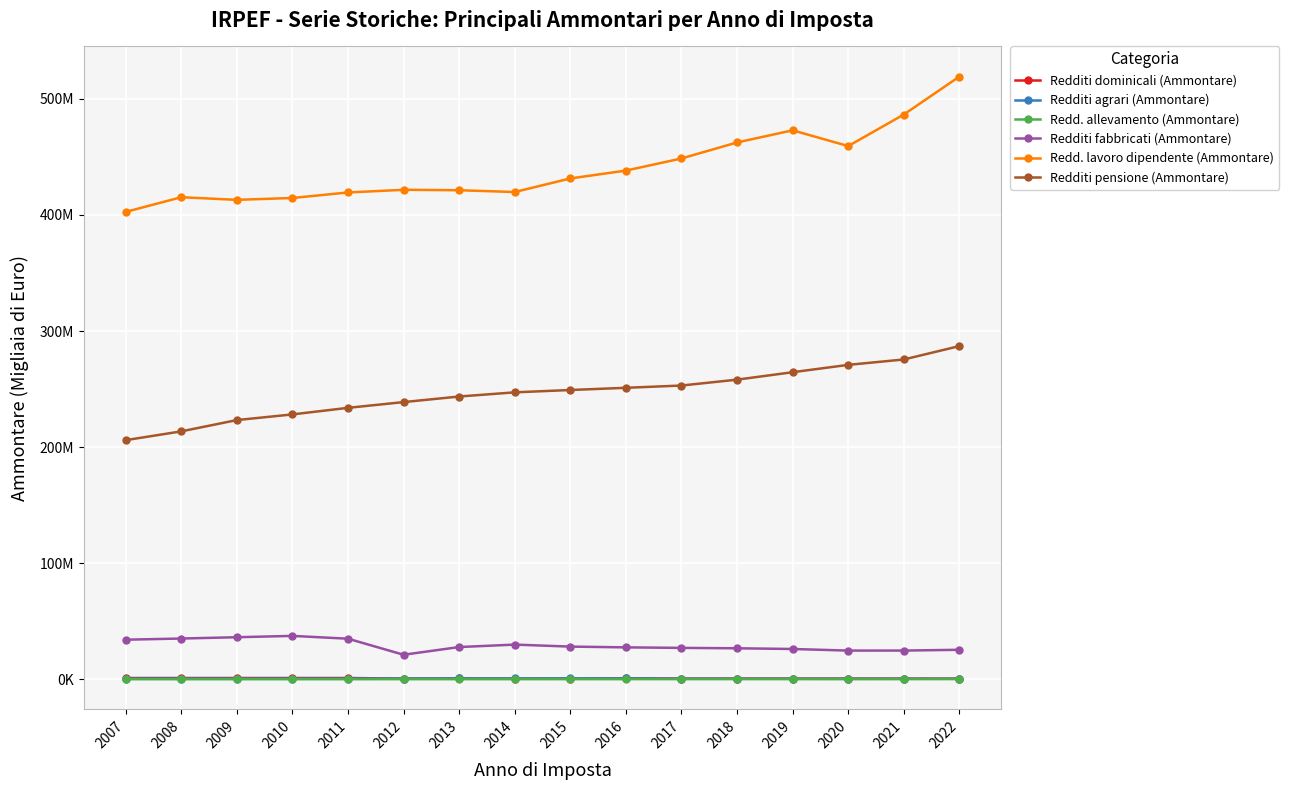

The value of Redditi dominicali (Ammontare) at 2020 is 828660.6. True or false?

False